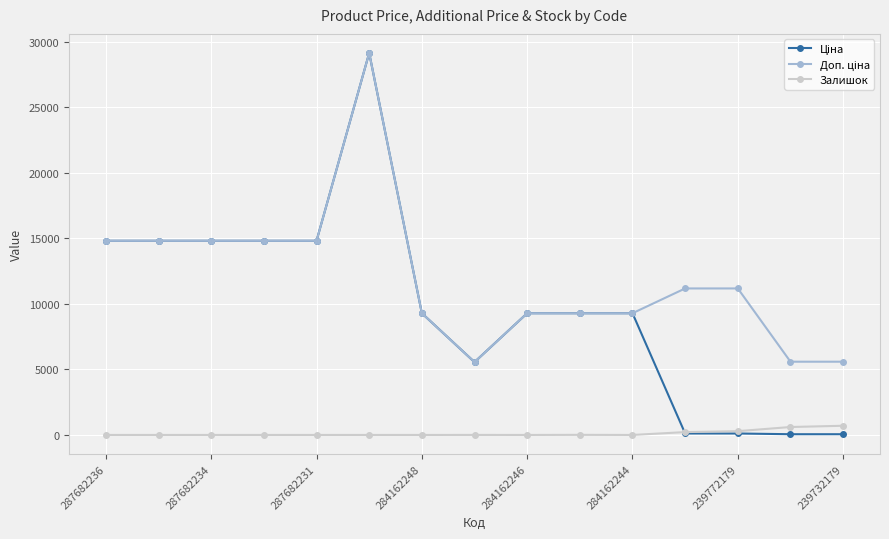

At how many categories does at least one series exceed 2416?

15